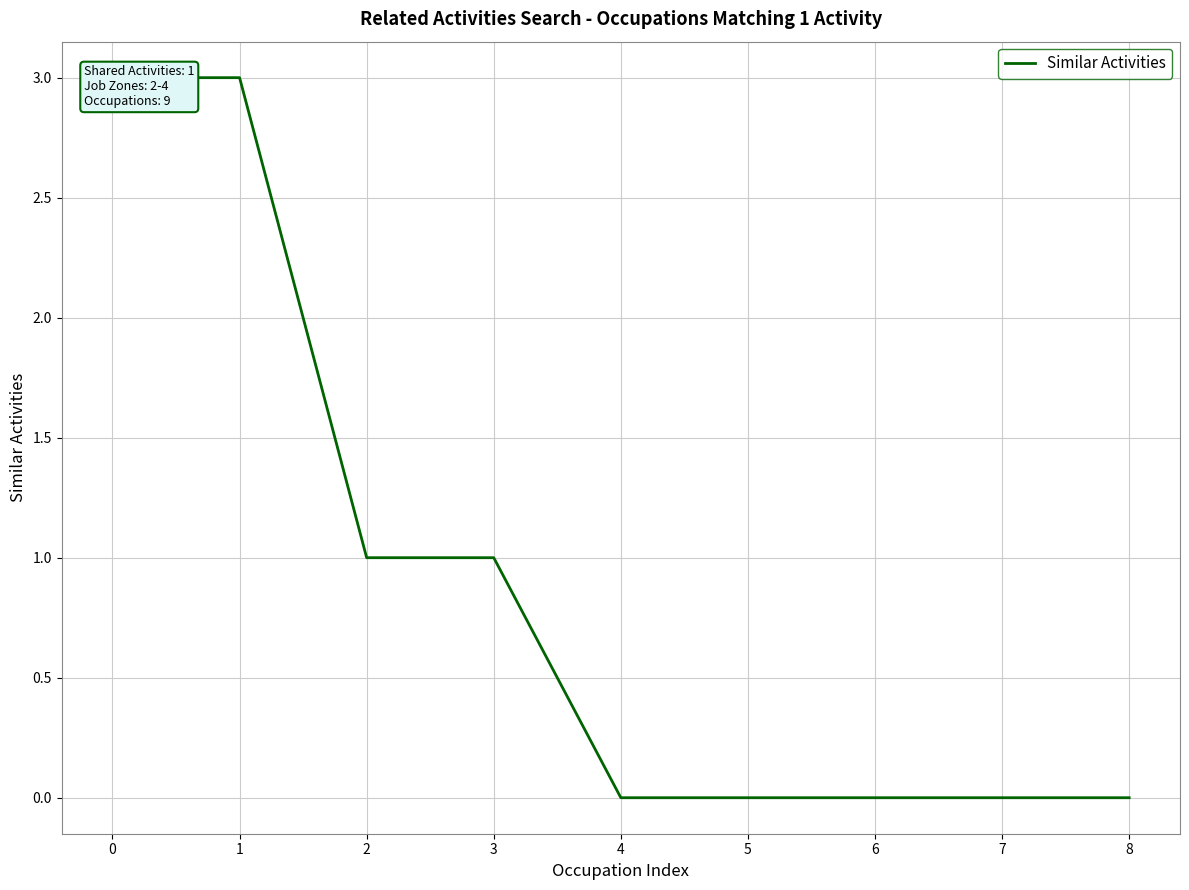

How many lines are shown in the chart?

1